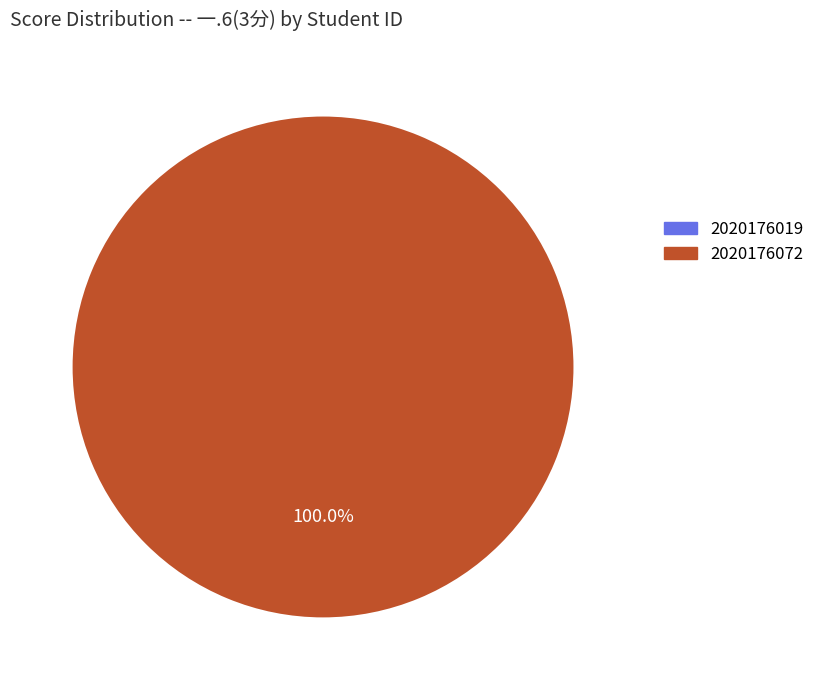

What is the total percentage of 2020176019 and 2020176072?

100.0%